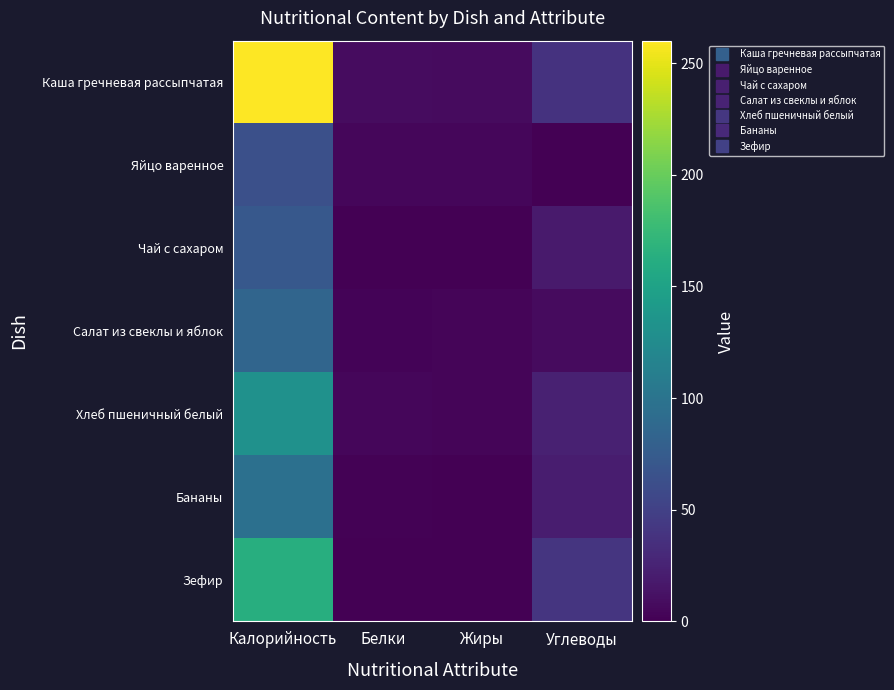

At which category is the sum across all series the highest?

Калорийность